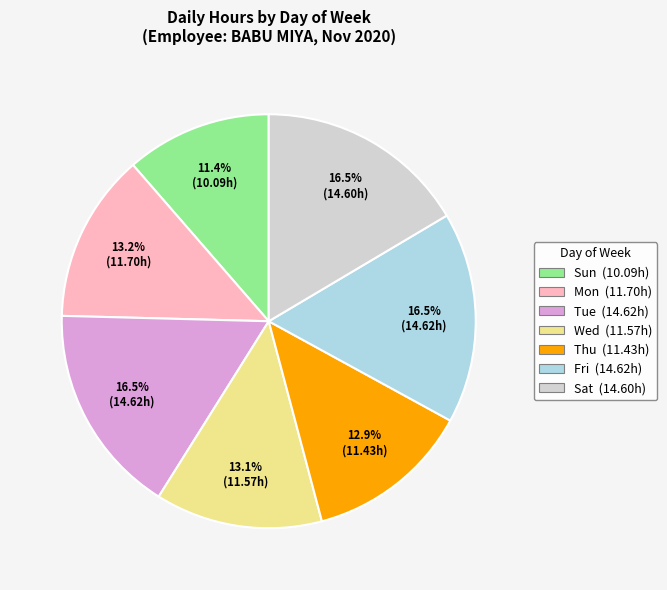

The Wed slice represents 28% of the pie. True or false?

False